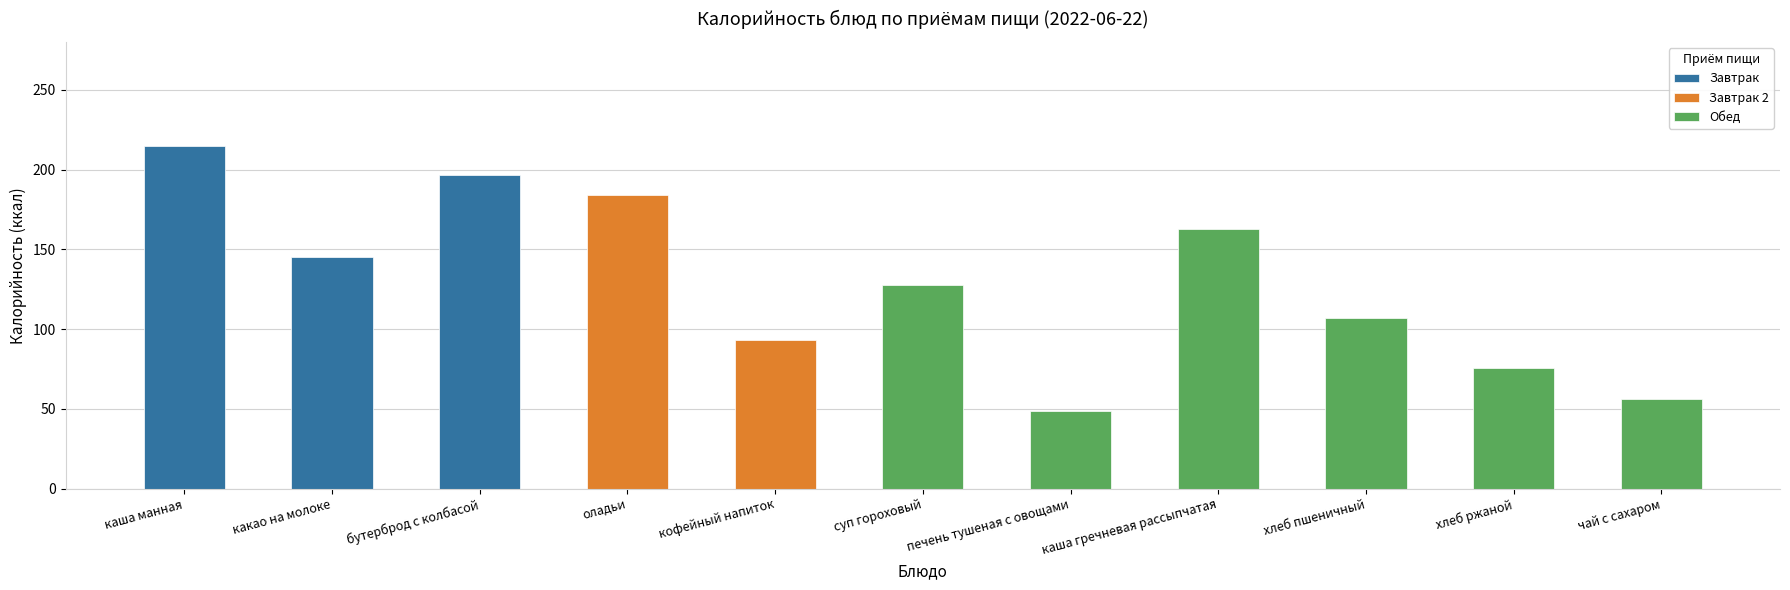

What is the average value?

128.3